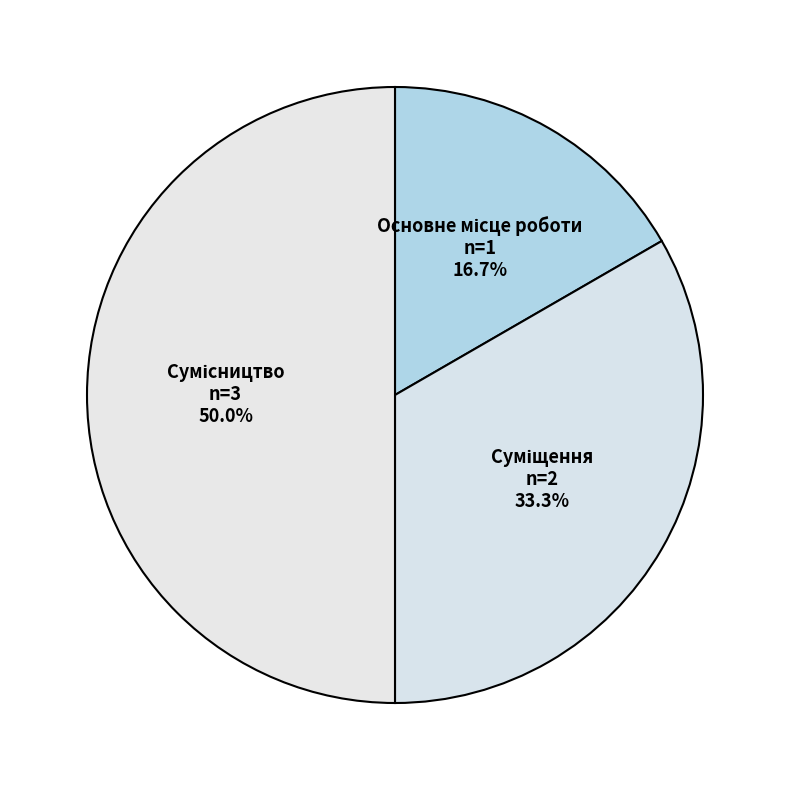

True or false: Основне місце роботи accounts for 26% of the total.

False